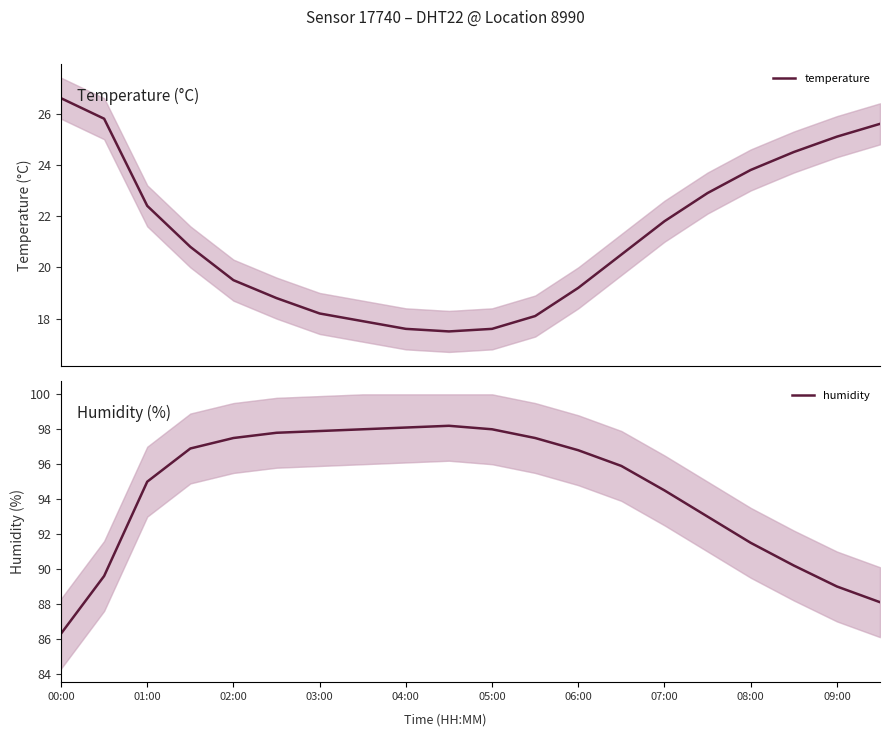

What is the highest value of the temperature series?

26.6